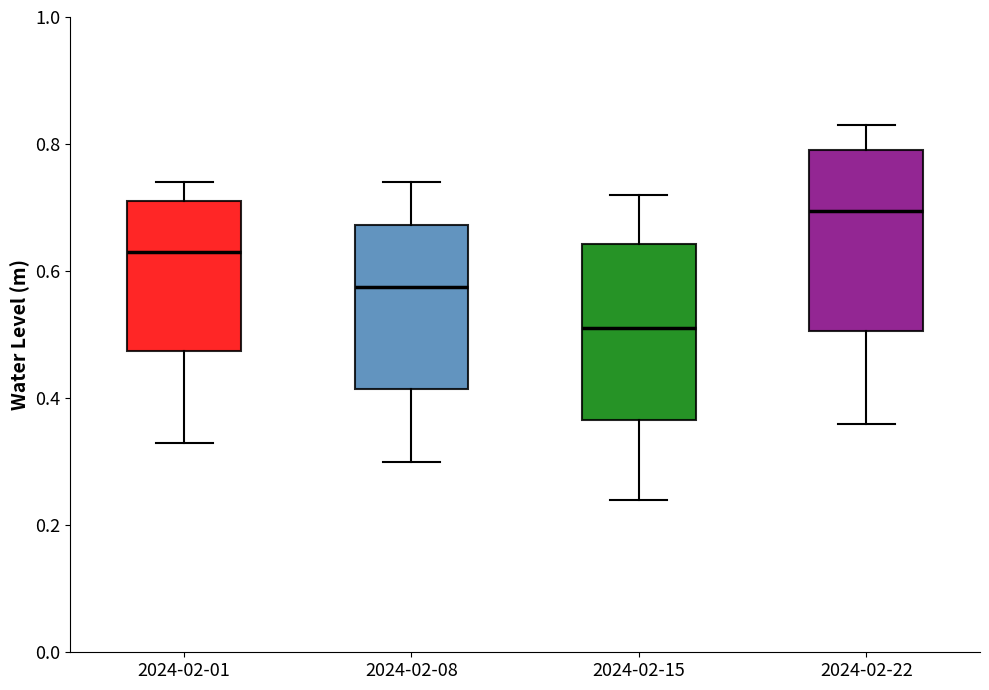

Where is the upper edge of the box for 2024-02-08 on the y-axis? The values are not printed on the chart, so give them approximately, as read against the axis.

0.68